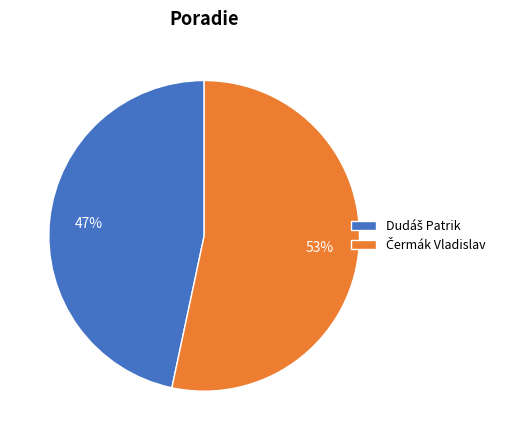

Is there any slice that represents more than half of the pie?

Yes